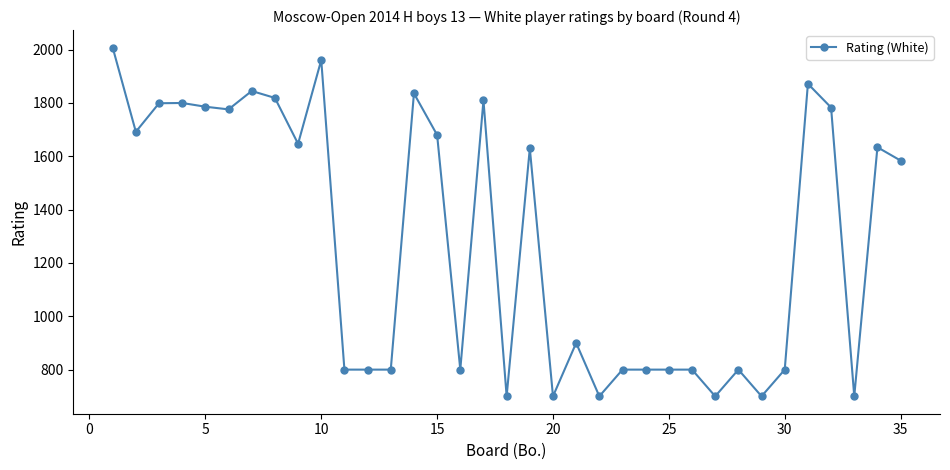

What is the value of the 22nd point from the left?

700